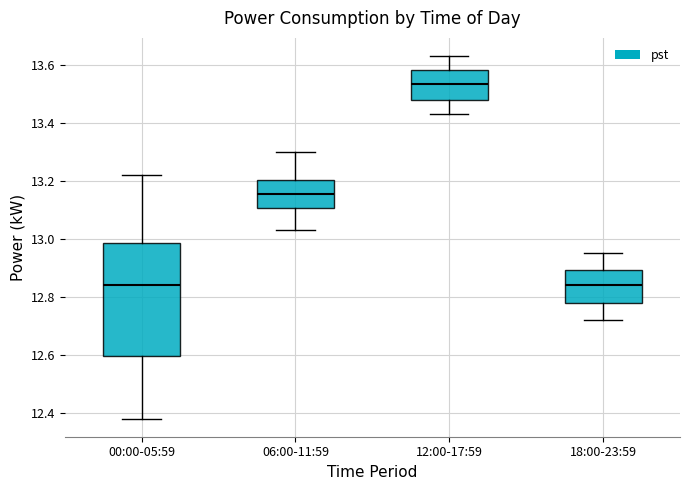

Comparing the boxes themselves (not the whiskers), which one is the tallest?

00:00-05:59